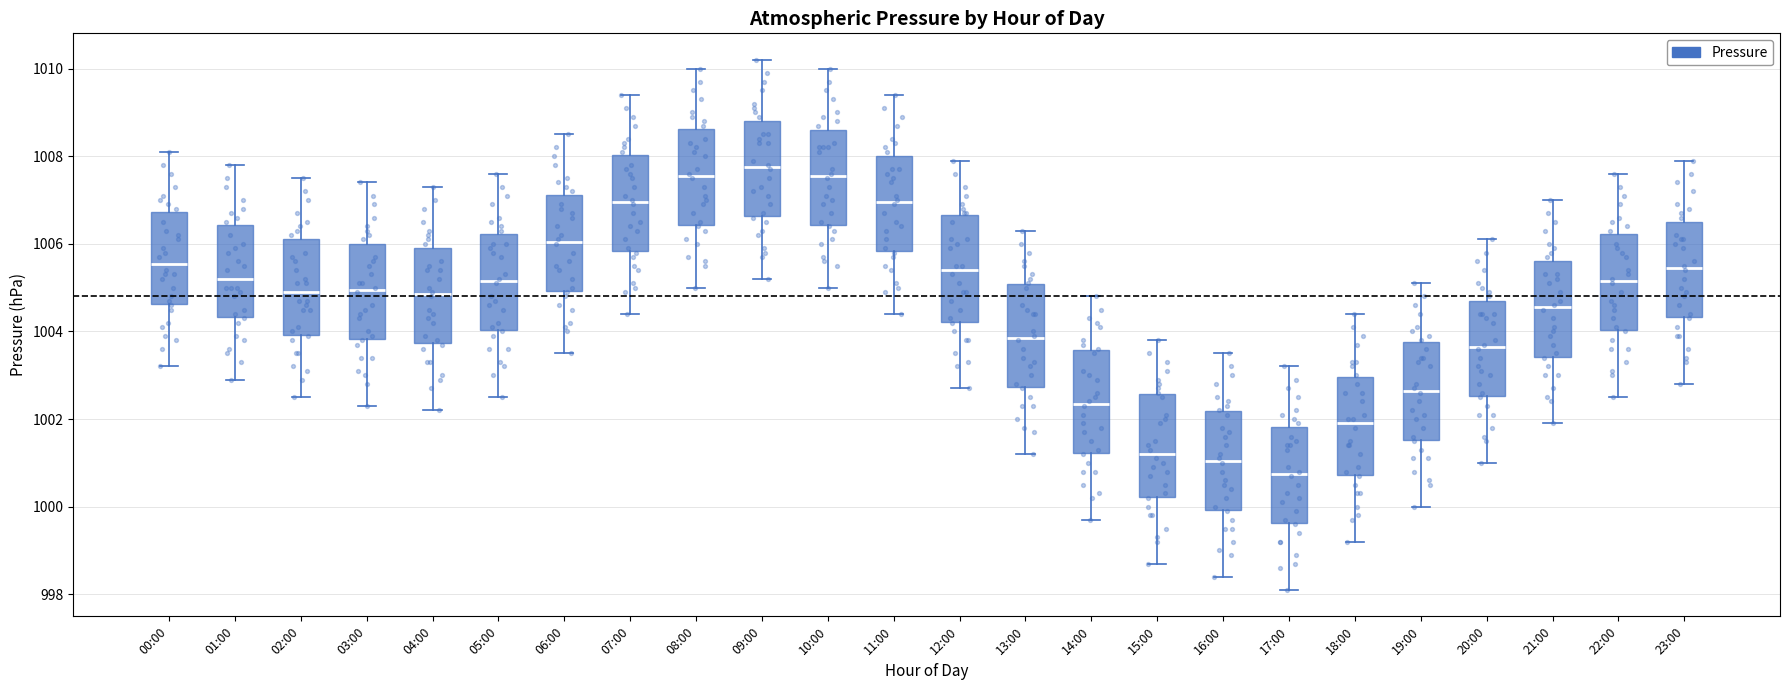

Reading left to right, read every box against the y-axis: the position of its median line, the range the box covers, and the ends of its whiskers. The values are not printed on the chart, so give them approximately, as read against the axis.

00:00: median 1005.6, box 1004.6 to 1006.8, whiskers 1003.2 to 1008.2
01:00: median 1005.2, box 1004.4 to 1006.4, whiskers 1003.0 to 1007.8
02:00: median 1005.0, box 1004.0 to 1006.2, whiskers 1002.6 to 1007.6
03:00: median 1005.0, box 1003.8 to 1006.0, whiskers 1002.4 to 1007.4
04:00: median 1004.8, box 1003.8 to 1006.0, whiskers 1002.2 to 1007.4
05:00: median 1005.2, box 1004.0 to 1006.2, whiskers 1002.6 to 1007.6
06:00: median 1006.0, box 1005.0 to 1007.2, whiskers 1003.6 to 1008.6
07:00: median 1007.0, box 1005.8 to 1008.0, whiskers 1004.4 to 1009.4
08:00: median 1007.6, box 1006.4 to 1008.6, whiskers 1005.0 to 1010.0
09:00: median 1007.8, box 1006.6 to 1008.8, whiskers 1005.2 to 1010.2
10:00: median 1007.6, box 1006.4 to 1008.6, whiskers 1005.0 to 1010.0
11:00: median 1007.0, box 1005.8 to 1008.0, whiskers 1004.4 to 1009.4
12:00: median 1005.4, box 1004.2 to 1006.6, whiskers 1002.8 to 1008.0
13:00: median 1003.8, box 1002.8 to 1005.0, whiskers 1001.2 to 1006.4
14:00: median 1002.4, box 1001.2 to 1003.6, whiskers 999.8 to 1004.8
15:00: median 1001.2, box 1000.2 to 1002.6, whiskers 998.8 to 1003.8
16:00: median 1001.0, box 1000.0 to 1002.2, whiskers 998.4 to 1003.6
17:00: median 1000.8, box 999.6 to 1001.8, whiskers 998.2 to 1003.2
18:00: median 1002.0, box 1000.8 to 1003.0, whiskers 999.2 to 1004.4
19:00: median 1002.6, box 1001.6 to 1003.8, whiskers 1000.0 to 1005.2
20:00: median 1003.6, box 1002.6 to 1004.8, whiskers 1001.0 to 1006.2
21:00: median 1004.6, box 1003.4 to 1005.6, whiskers 1002.0 to 1007.0
22:00: median 1005.2, box 1004.0 to 1006.2, whiskers 1002.6 to 1007.6
23:00: median 1005.4, box 1004.4 to 1006.6, whiskers 1002.8 to 1008.0